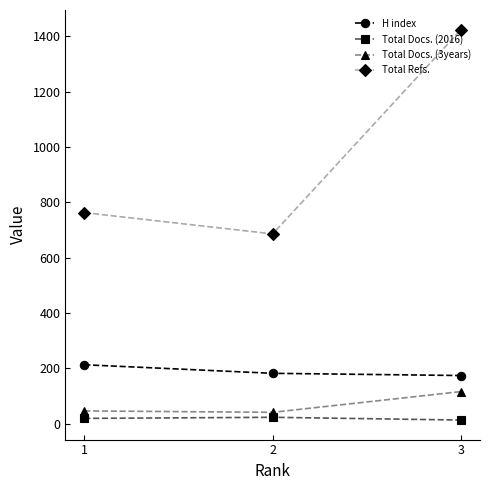

At which label is Total Docs. (2016) closest to 18?

1